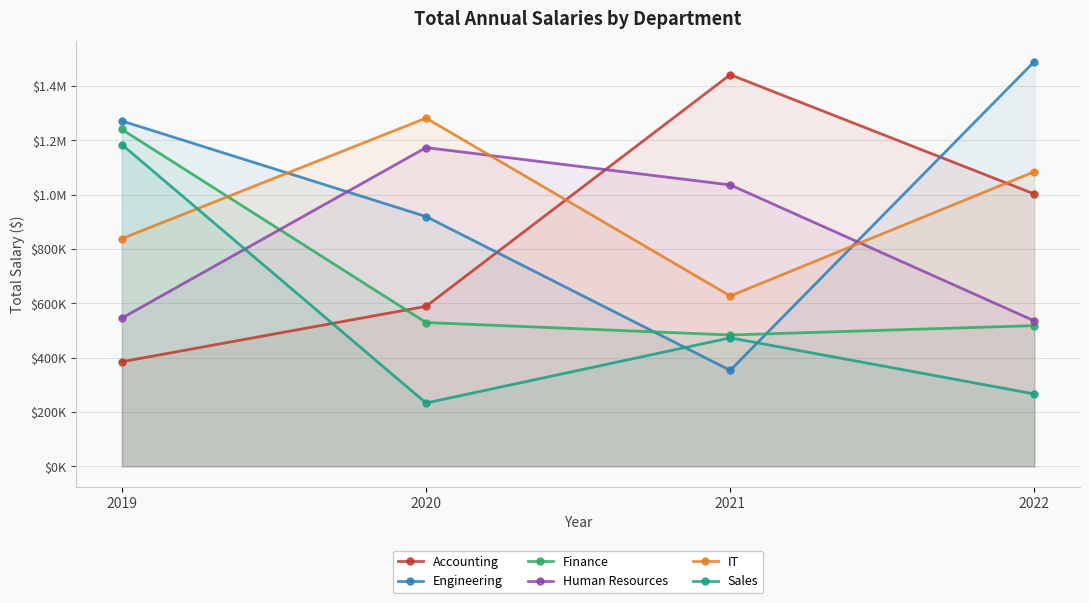

Does the chart have visible grid lines?

Yes